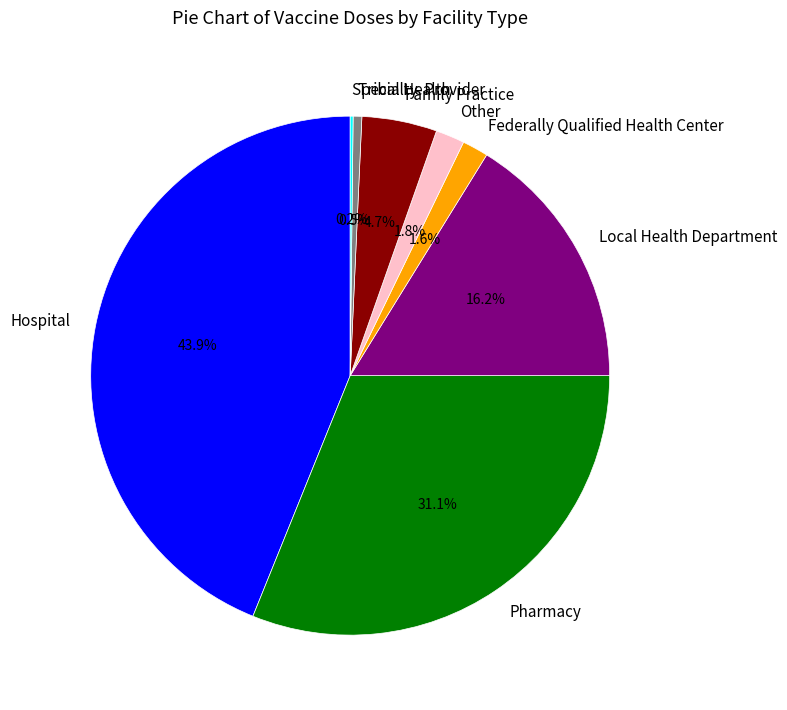

Is there any slice that represents more than half of the pie?

No